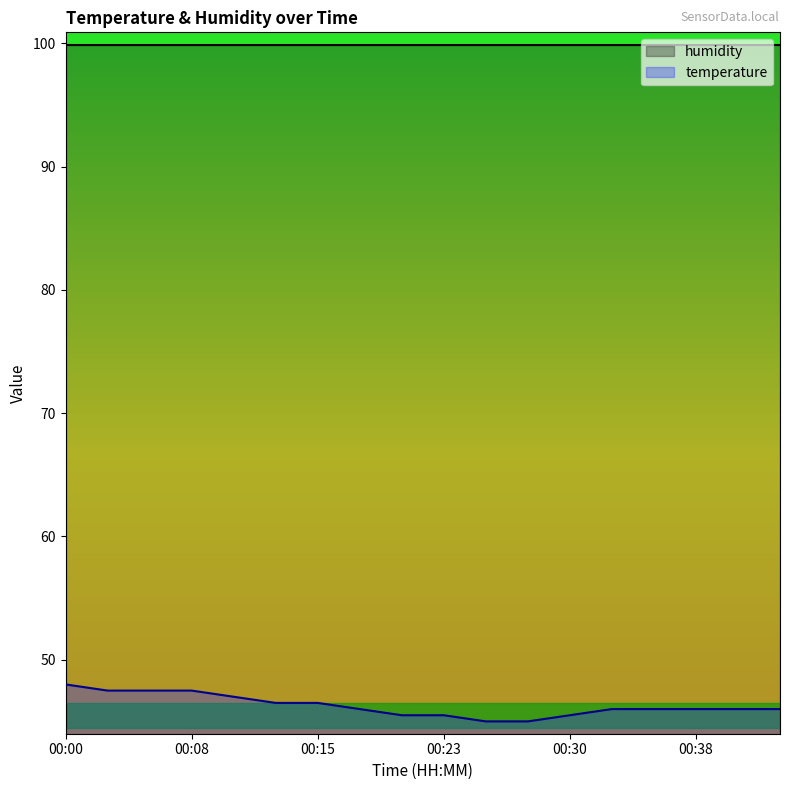

Which label corresponds to the largest value in the chart?

00:00